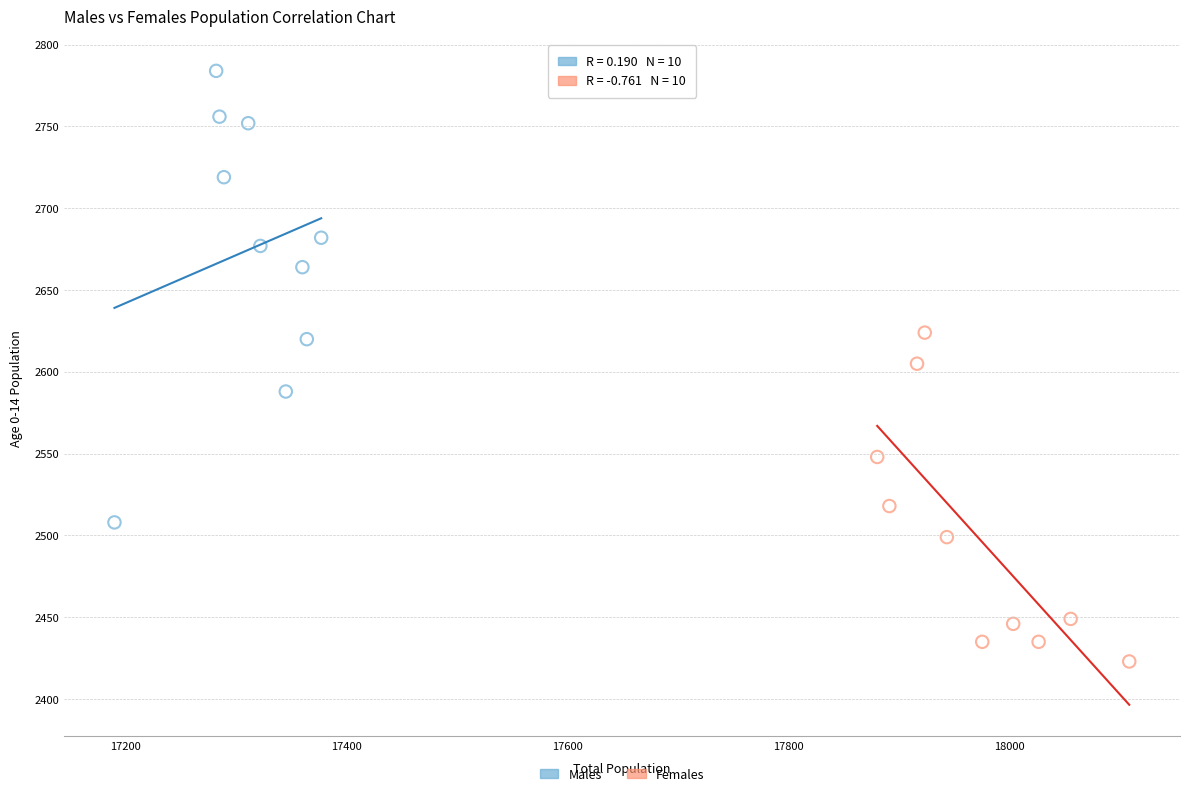

Which series reaches the minimum Y coordinate?

Females